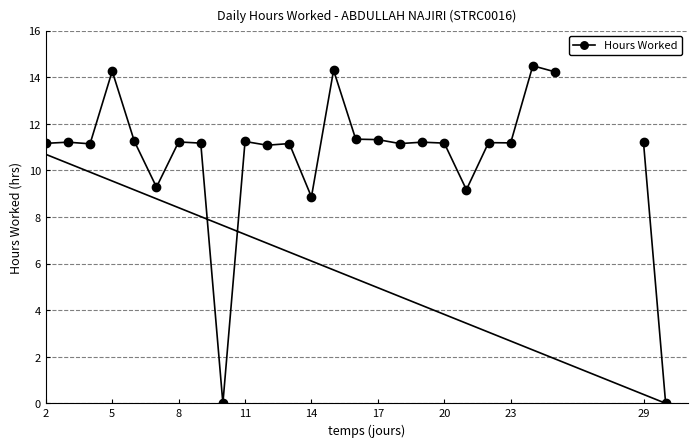

How many lines are shown in the chart?

1